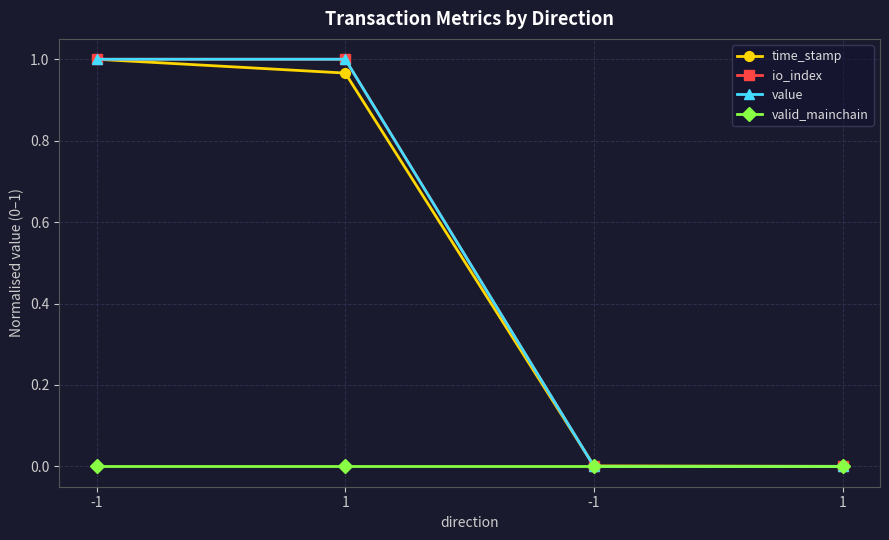

Is this an area chart (filled region under the line)?

No